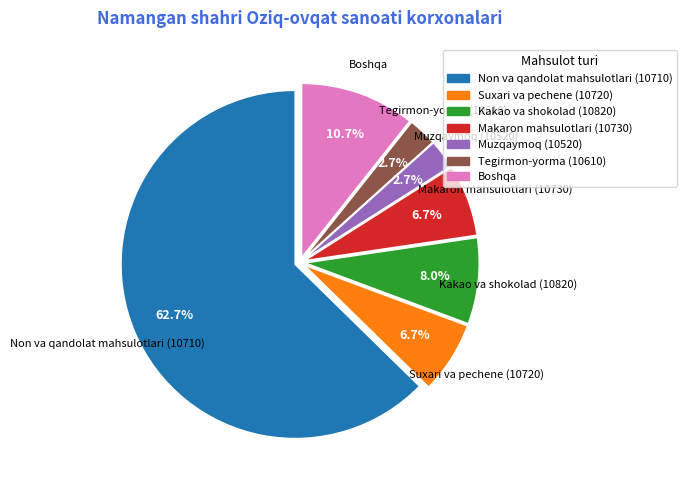

Count the number of slices in the pie.

7